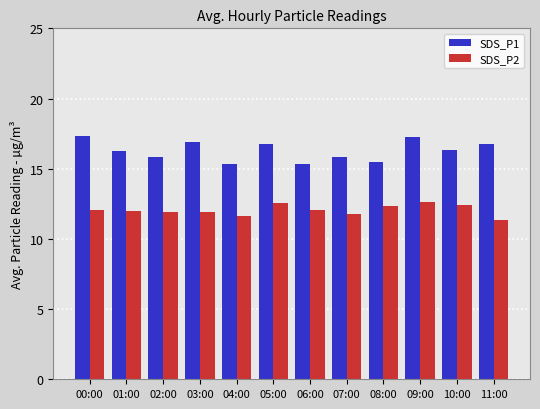

Is it true that SDS_P2 equals 16.4 at 06:00?

False